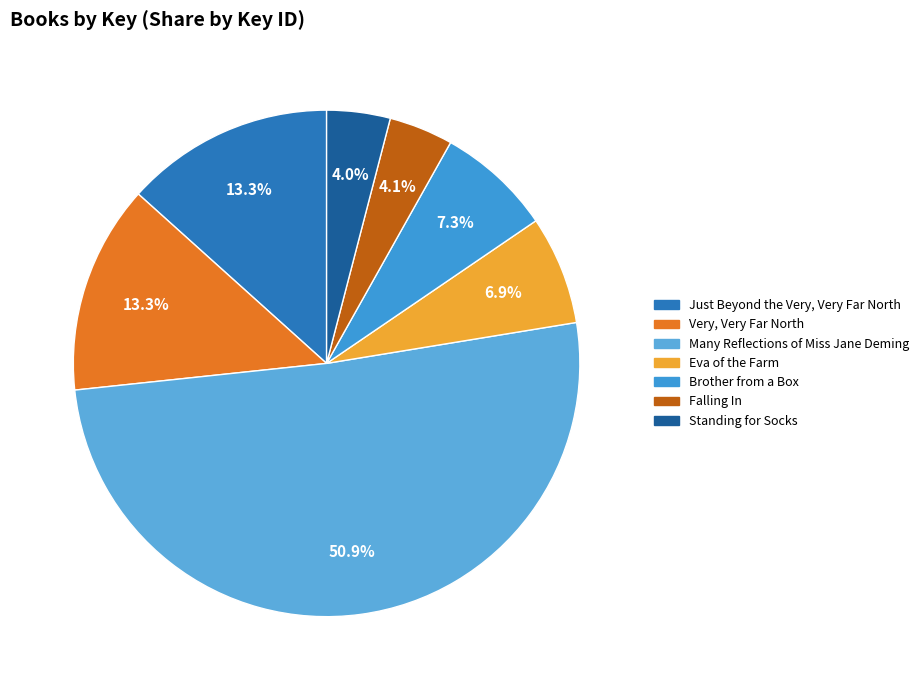

Combined, do Standing for Socks and Just Beyond the Very, Very Far North account for over 50%?

No